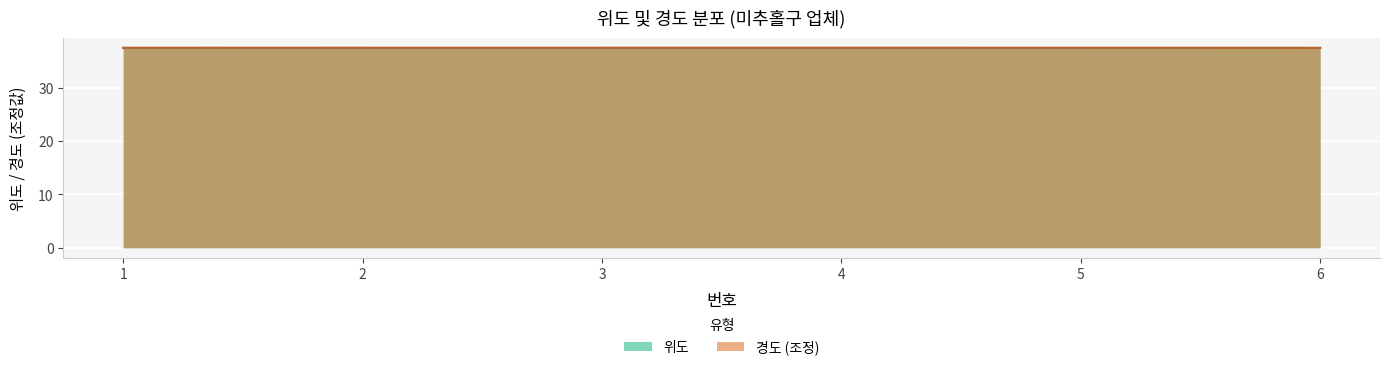

Which category has the lowest value across all series?

2